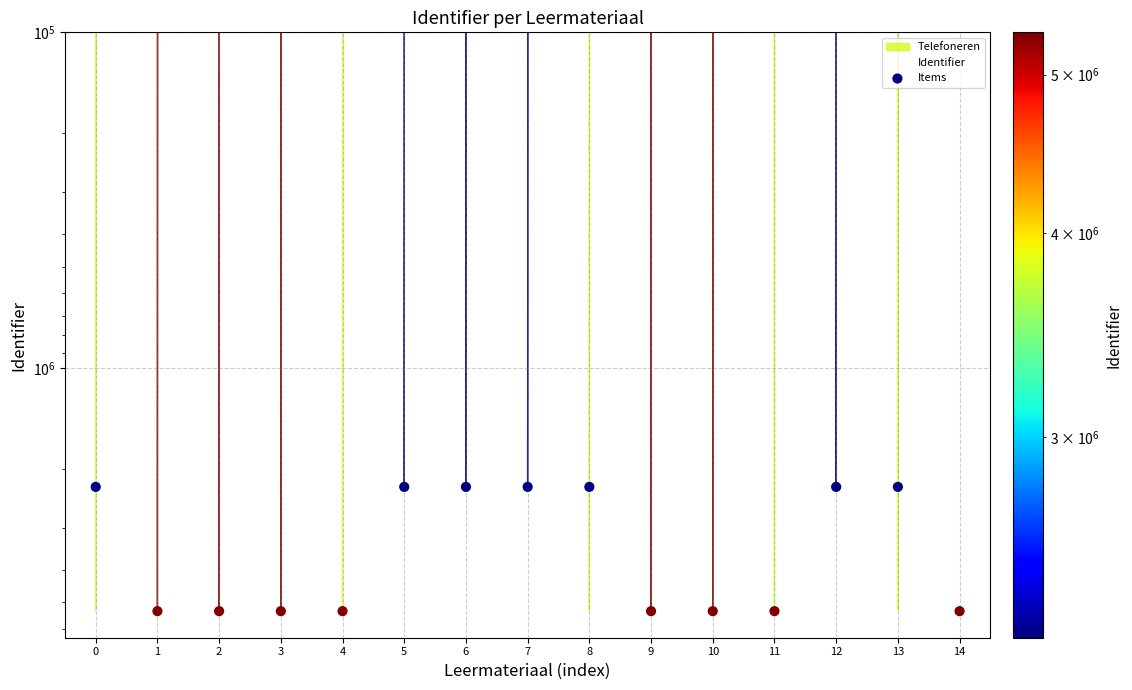

Between 9 and 12, which is larger?

9